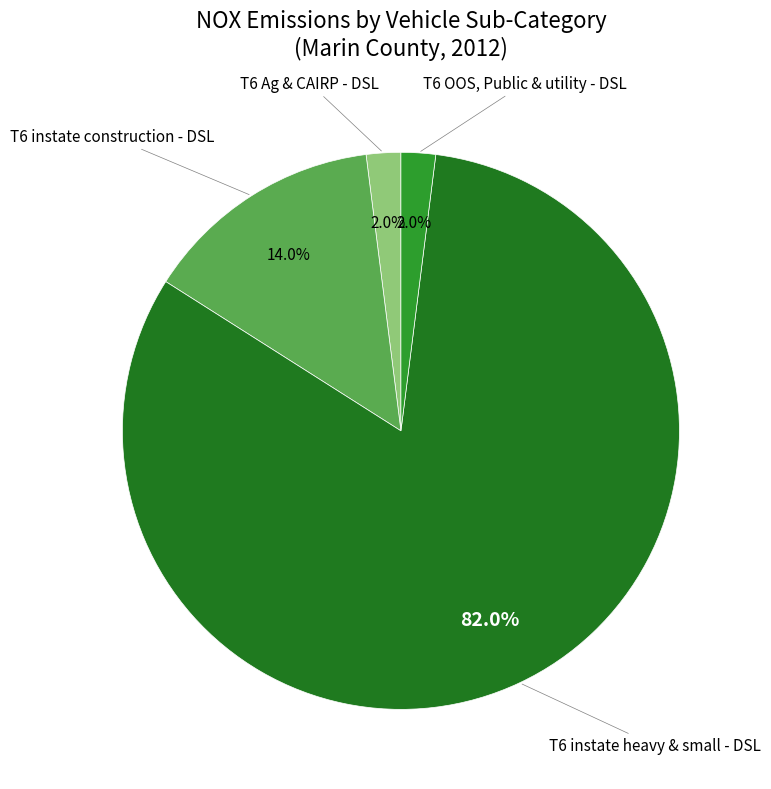

Is there a majority slice in this chart?

Yes